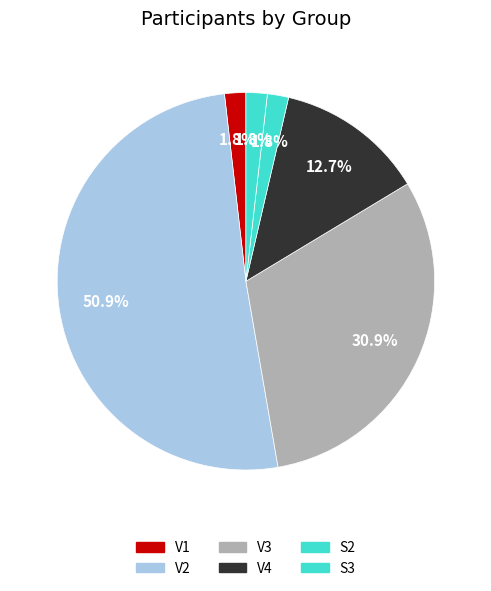

Which category accounts for the majority?

V2